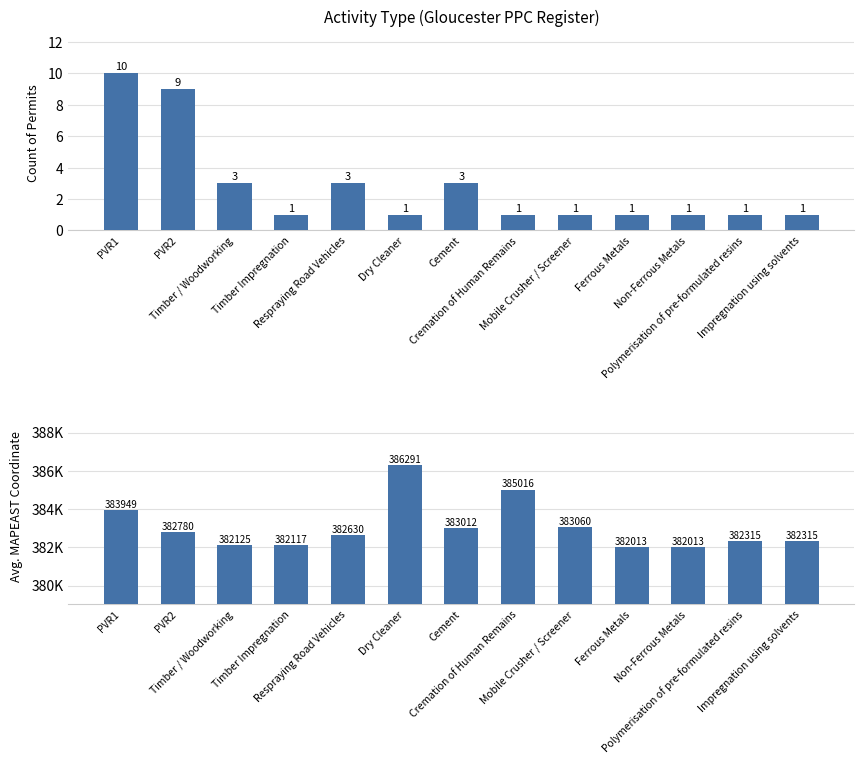

What position from the right is Non-Ferrous Metals?

3